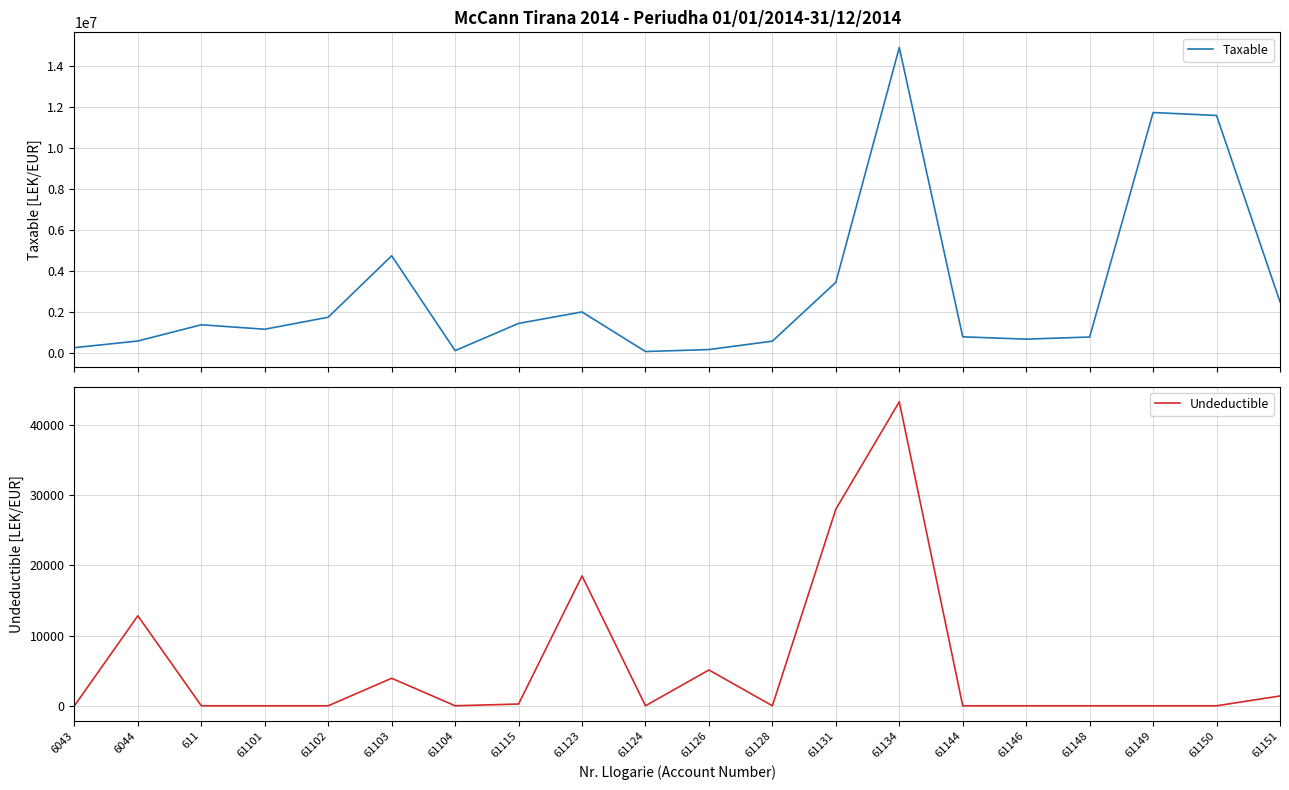

Where is Undeductible nearest to the value 21649?

61123